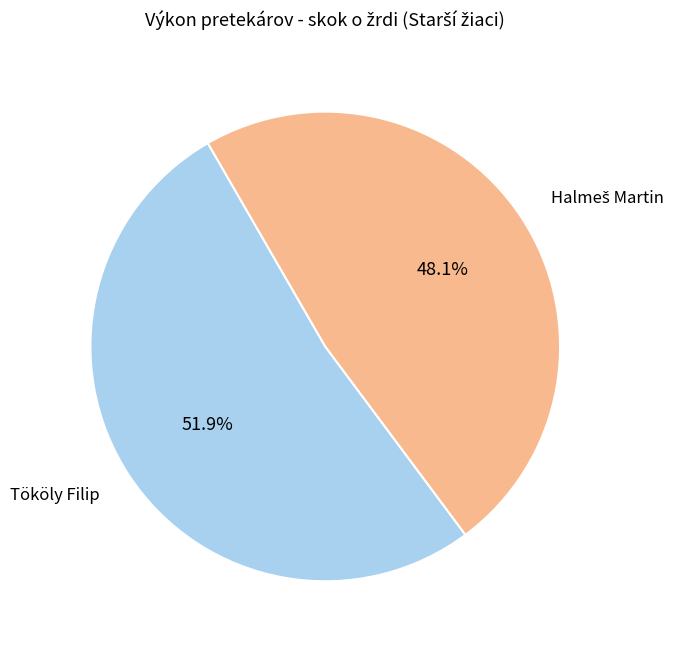

How many segments does this pie chart have?

2